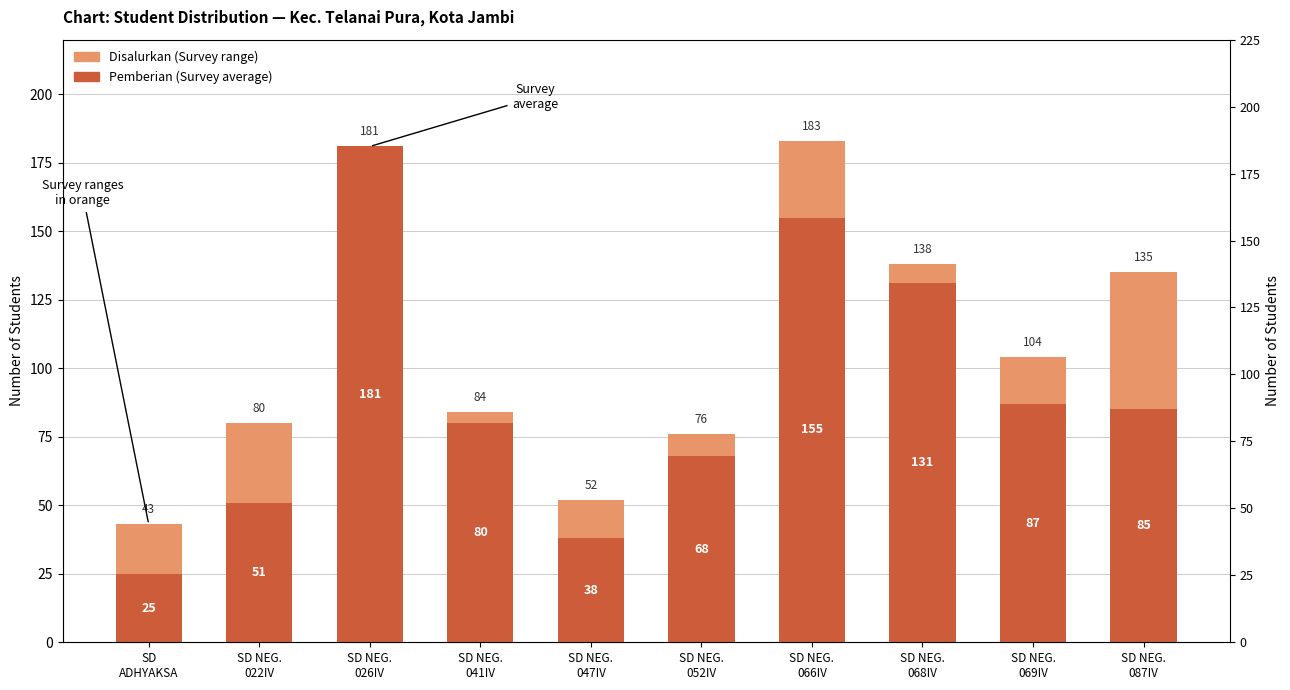

Is the value of Pemberian (Survey average) at SD NEG.
041IV greater than the value of Disalurkan (Survey range) at SD NEG.
041IV?

Yes